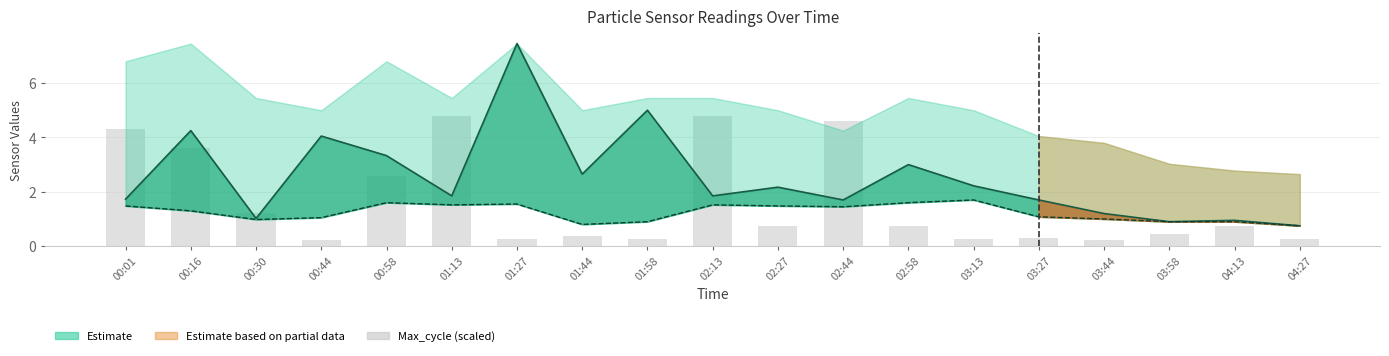

The SDS_P2 series shows 0.9 at 03:58. True or false?

True